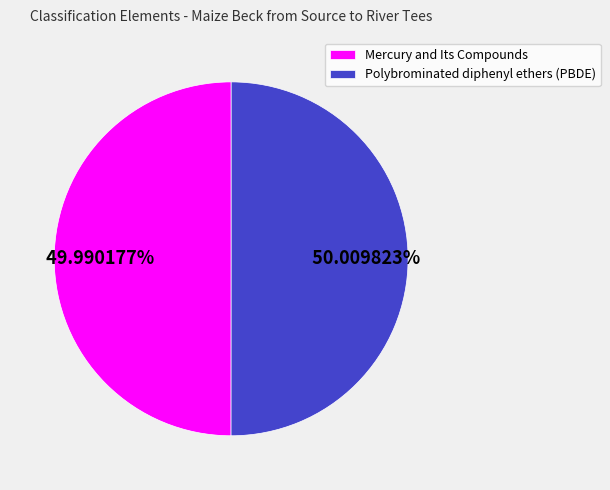

To the nearest percent, what is the combined percentage of Mercury and Its Compounds and Polybrominated diphenyl ethers (PBDE)?

100%